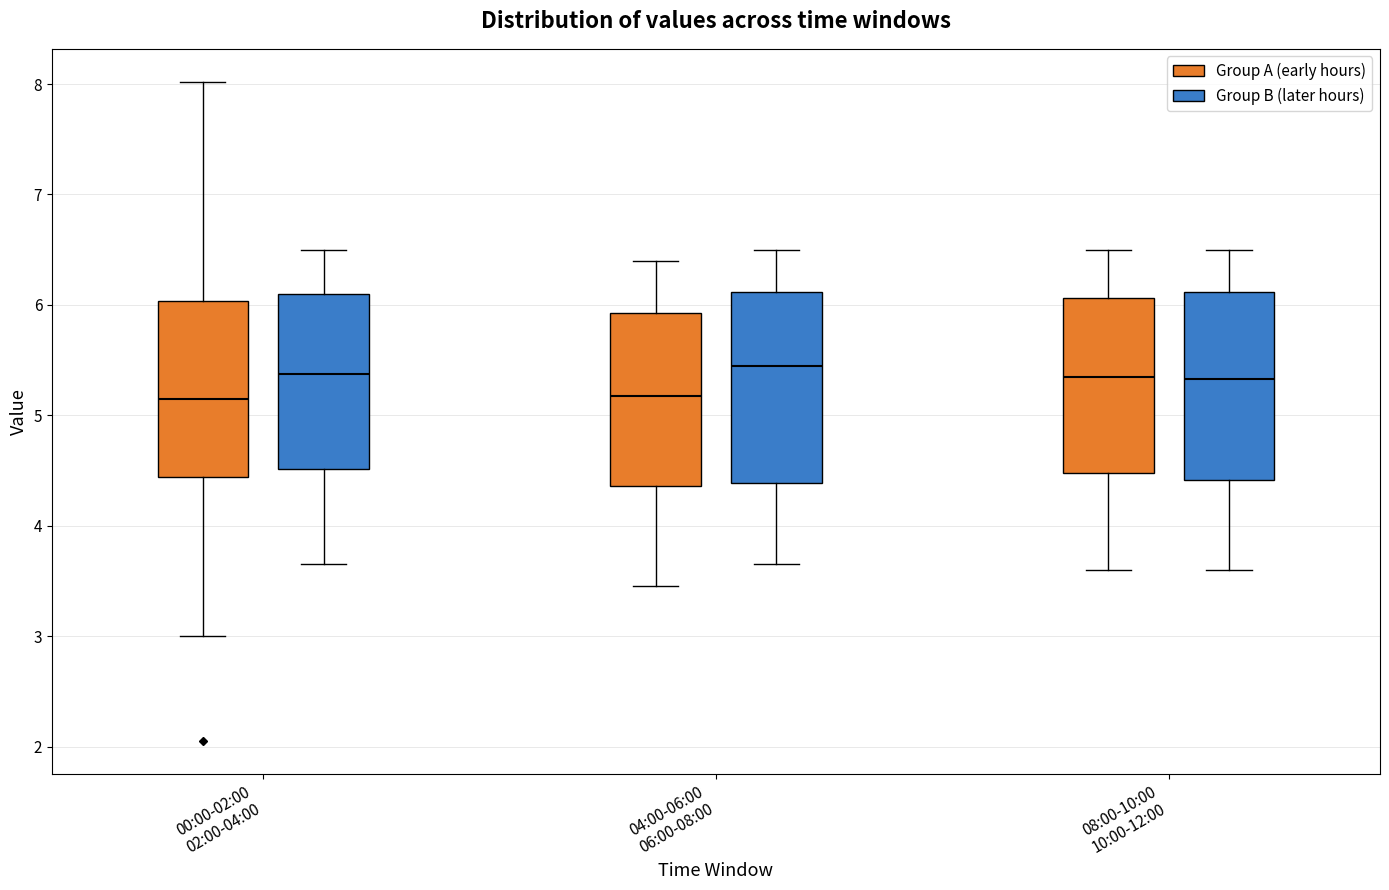

Reading left to right, read every box against the y-axis: the position of its median line, the range the box covers, and the ends of its whiskers. The values are not printed on the chart, so give them approximately, as read against the axis.

00:00-02:00 02:00-04:00 (Group A (early hours)): median 5.2, box 4.4 to 6.0, whiskers 3.0 to 8.0
00:00-02:00 02:00-04:00 (Group B (later hours)): median 5.4, box 4.5 to 6.1, whiskers 3.7 to 6.5
04:00-06:00 06:00-08:00 (Group A (early hours)): median 5.2, box 4.4 to 5.9, whiskers 3.5 to 6.4
04:00-06:00 06:00-08:00 (Group B (later hours)): median 5.5, box 4.4 to 6.1, whiskers 3.7 to 6.5
08:00-10:00 10:00-12:00 (Group A (early hours)): median 5.4, box 4.5 to 6.1, whiskers 3.6 to 6.5
08:00-10:00 10:00-12:00 (Group B (later hours)): median 5.3, box 4.4 to 6.1, whiskers 3.6 to 6.5